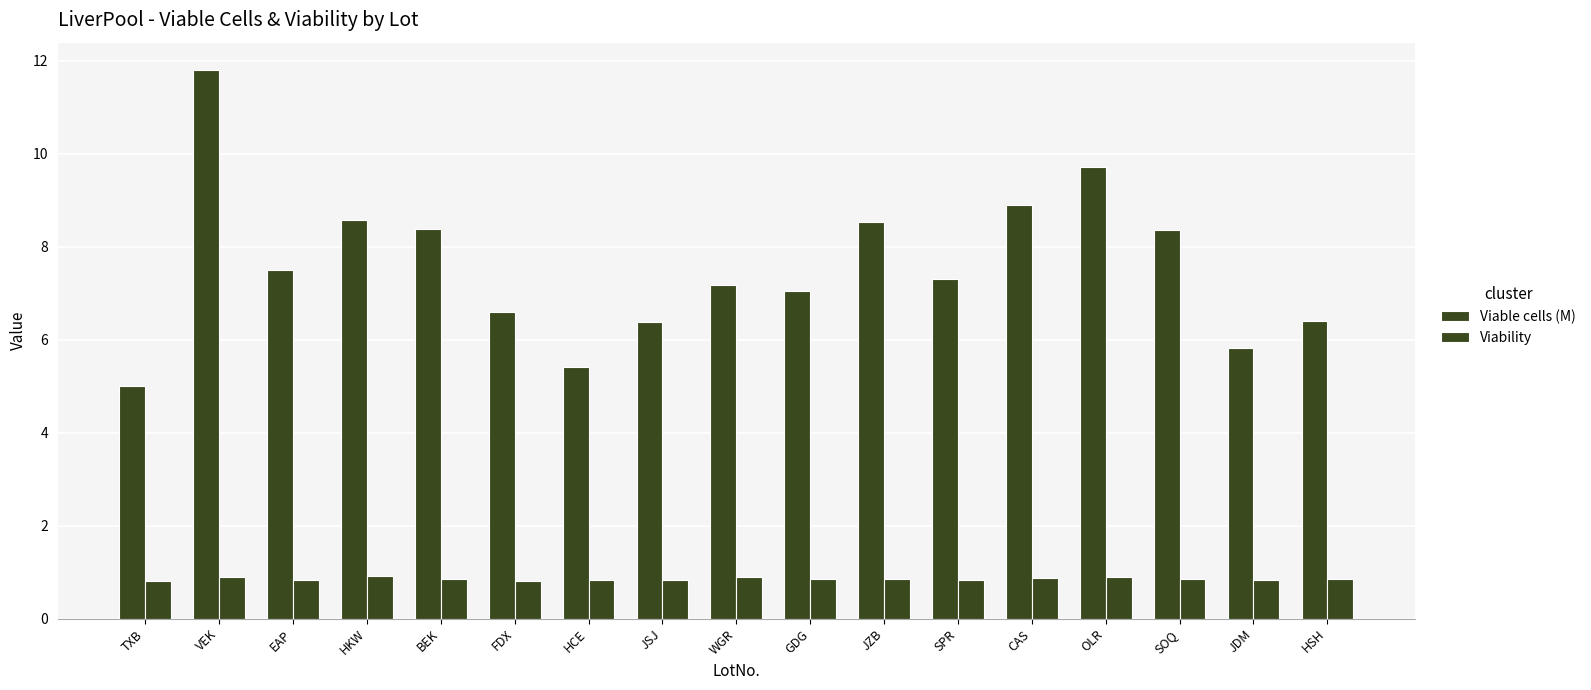

What is the difference between the second highest and minimum values in the Viable cells (M) series?

4.7